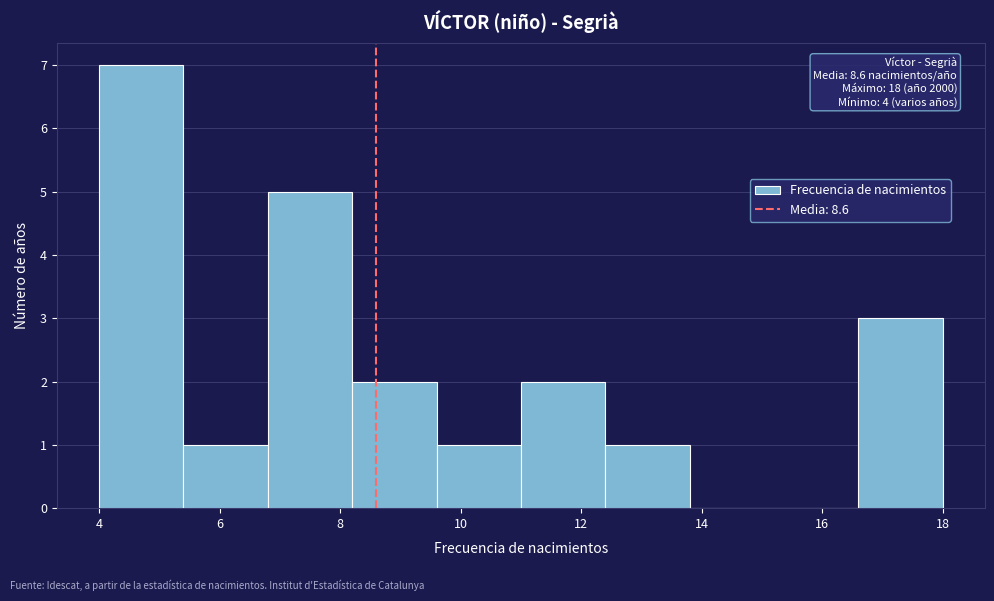

Over which range of the x-axis is the bar tallest?

4.0 to 5.4